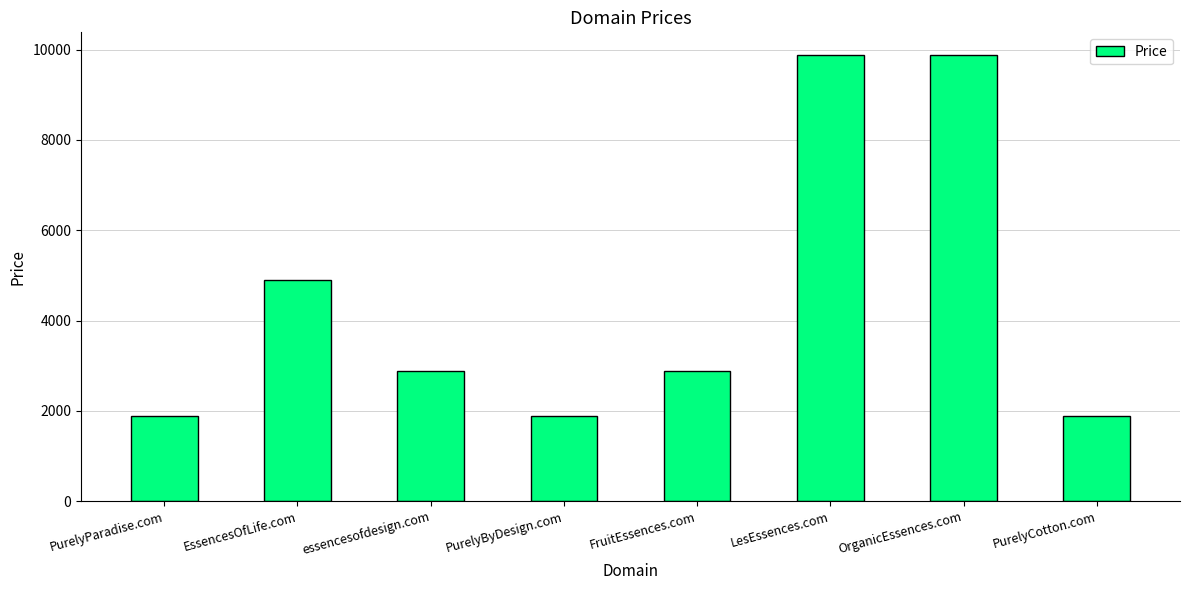

Reading left to right, extract all data points from this chart.

PurelyParadise.com=1888	EssencesOfLife.com=4888	essencesofdesign.com=2888	PurelyByDesign.com=1888	FruitEssences.com=2888	LesEssences.com=9888	OrganicEssences.com=9888	PurelyCotton.com=1888